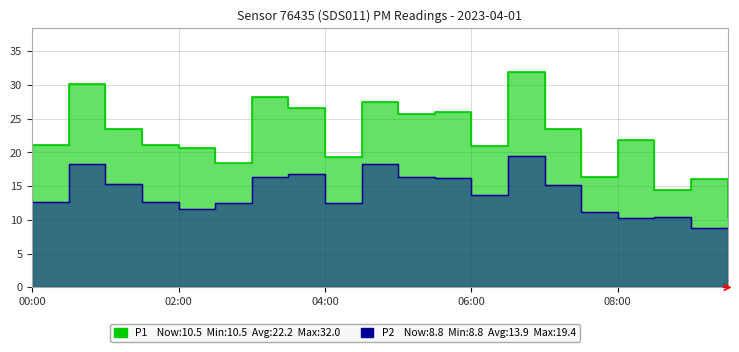

True or false: P2 and P1 cross at least once.

False